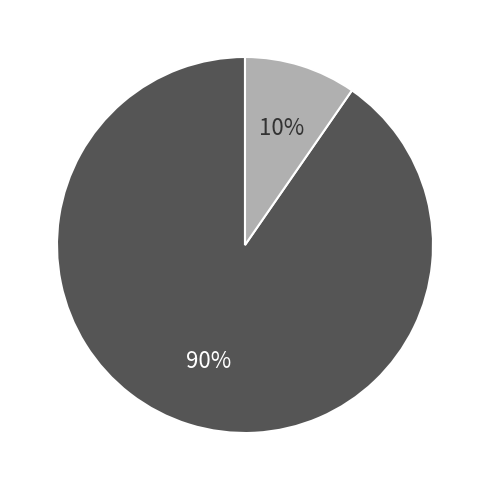

To the nearest percent, what is the average slice percentage?

50%